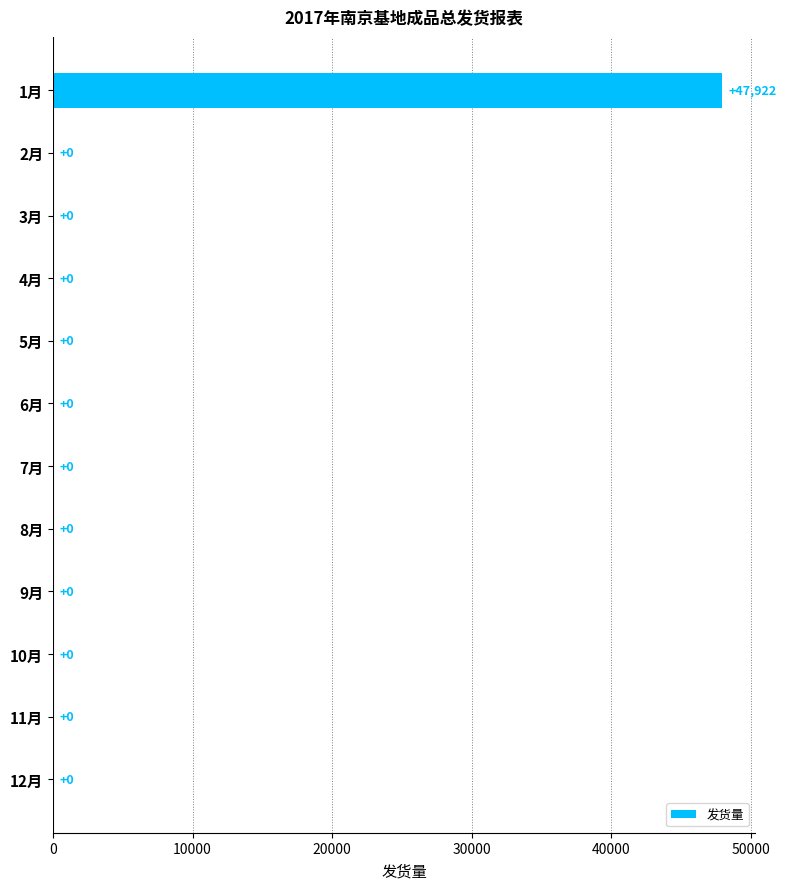

Reading top to bottom, extract all data points from this chart.

1月=47922	2月=0	3月=0	4月=0	5月=0	6月=0	7月=0	8月=0	9月=0	10月=0	11月=0	12月=0